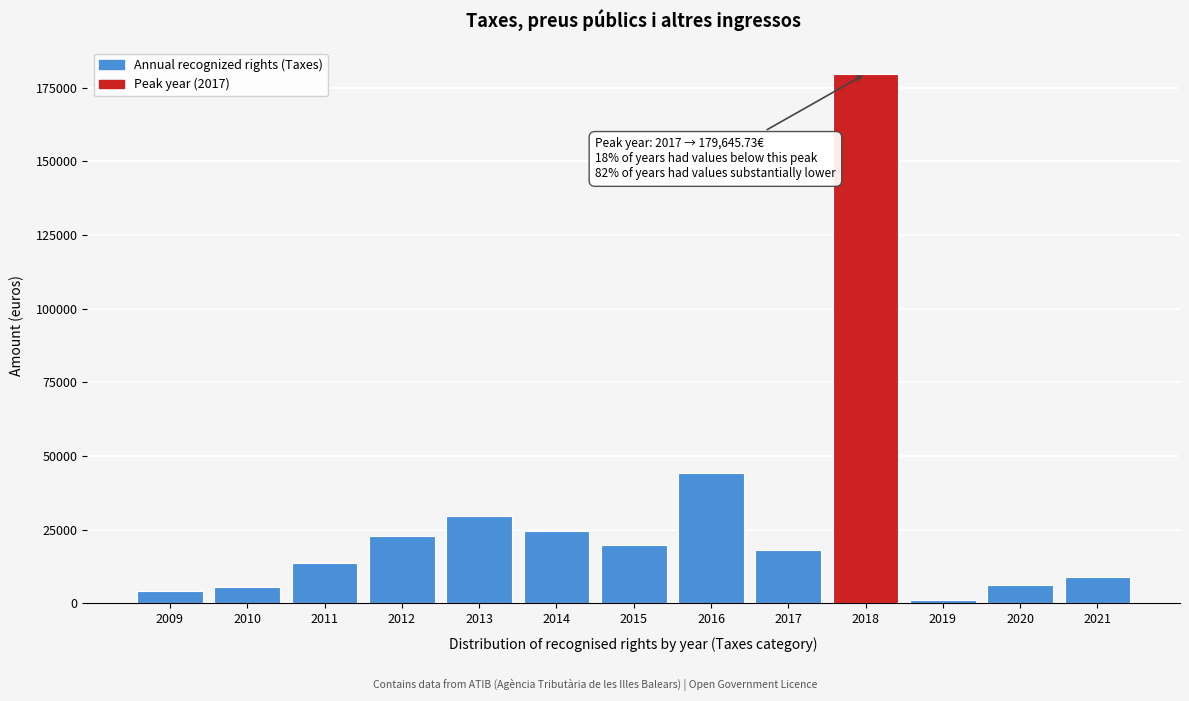

Is it true that the value at 2014 is 11271.8?

False